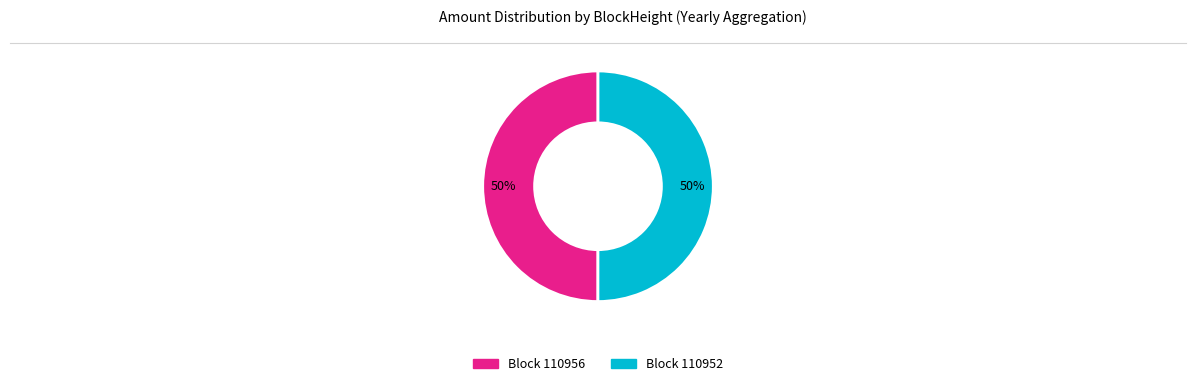

To the nearest percent, what is the average slice percentage?

50%